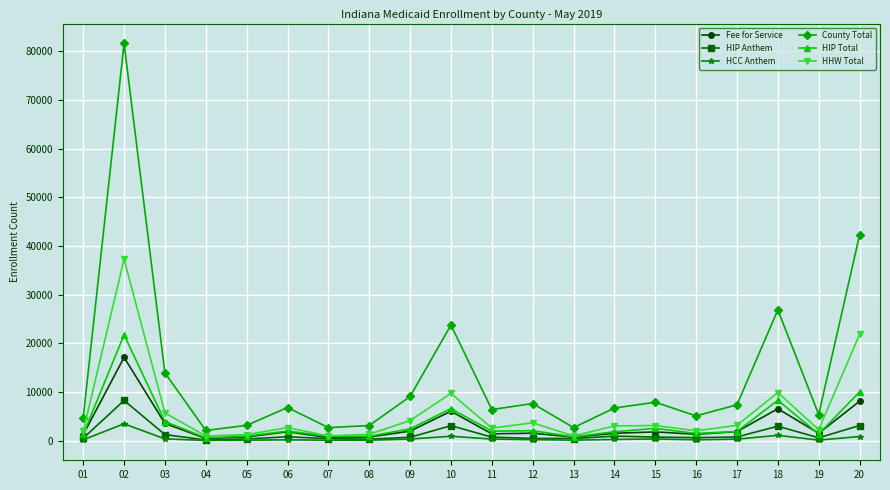

True or false: County Total has more than 2 points higher than both neighbors.

True